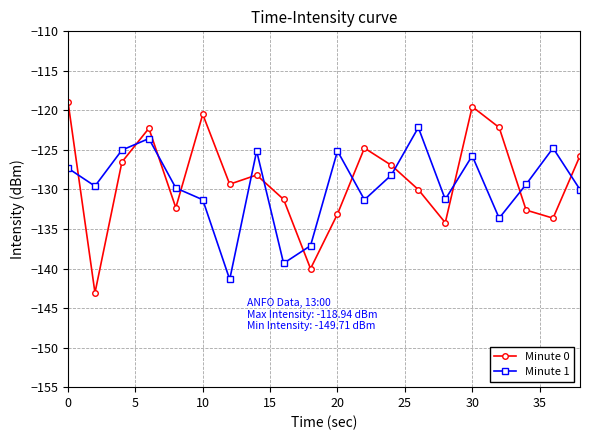

Which series has the largest range (max minus min)?

Minute 0